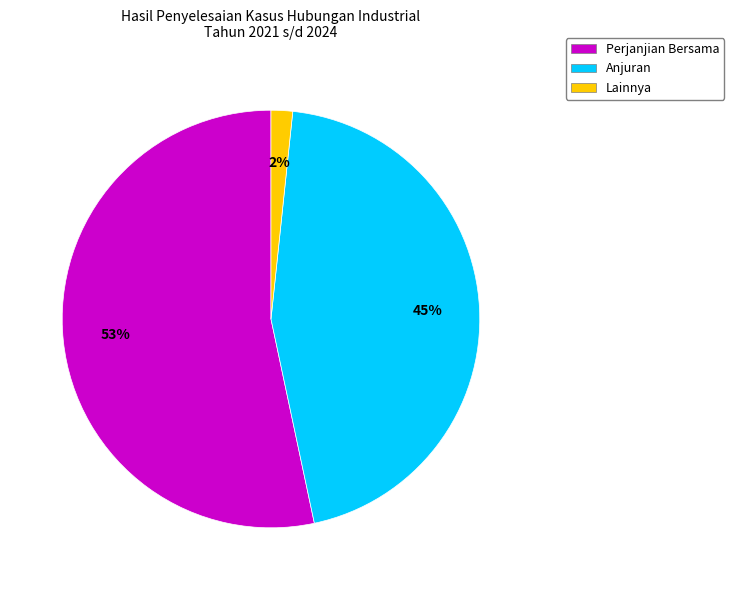

Is there a majority slice in this chart?

Yes